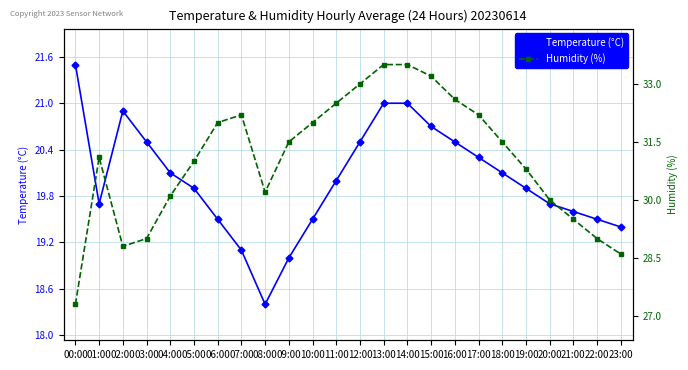

True or false: Humidity (%) and Temperature (°C) cross at least once.

False